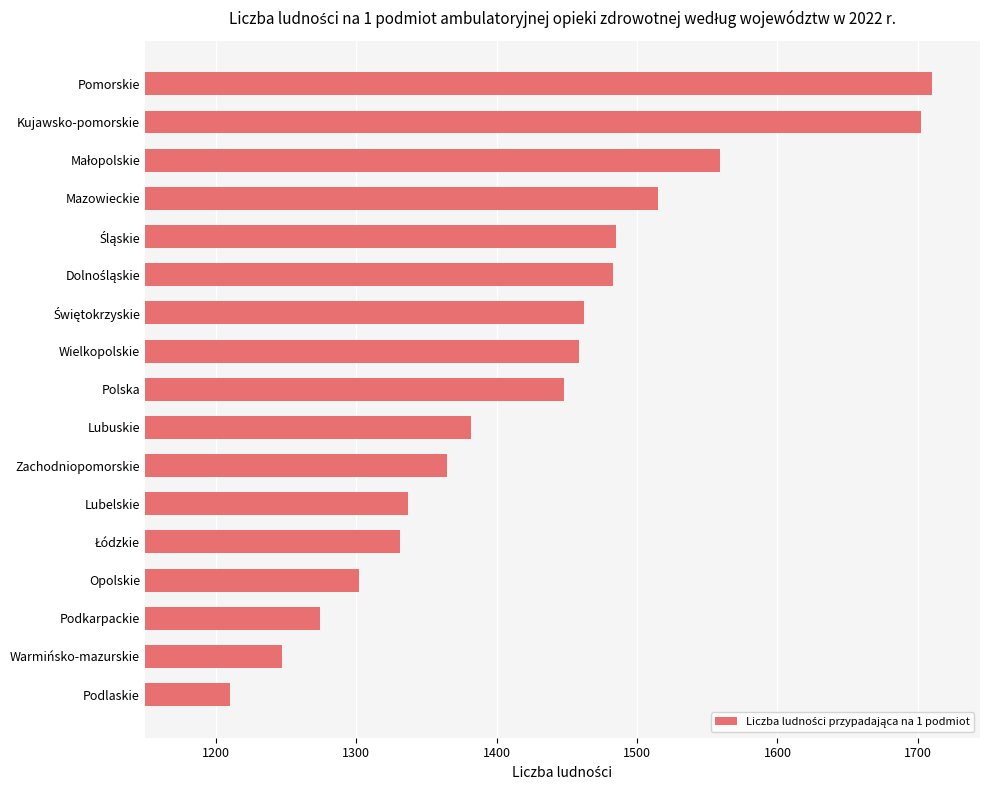

What is the change in value from Podkarpackie to Pomorskie?

+436